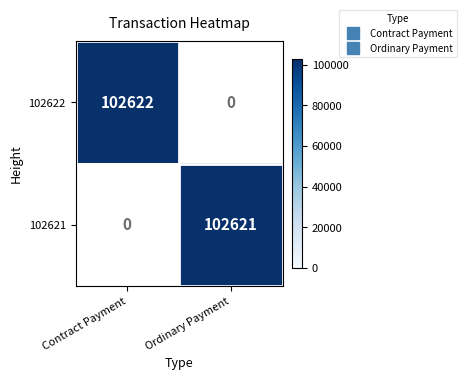

How many data points does each series have?

2